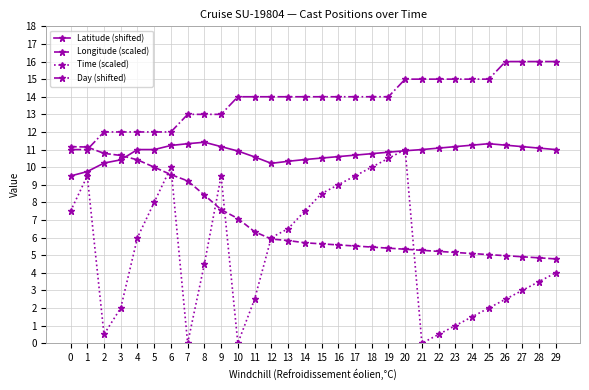

What is the sum of the Latitude (shifted) values at 24 and 2?

21.5